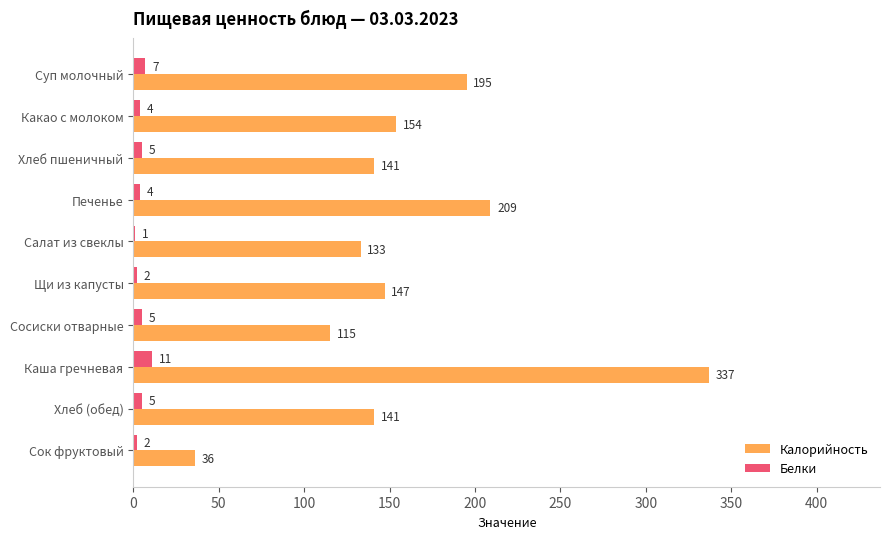

The Белки series shows 5 at Хлеб (обед). True or false?

True